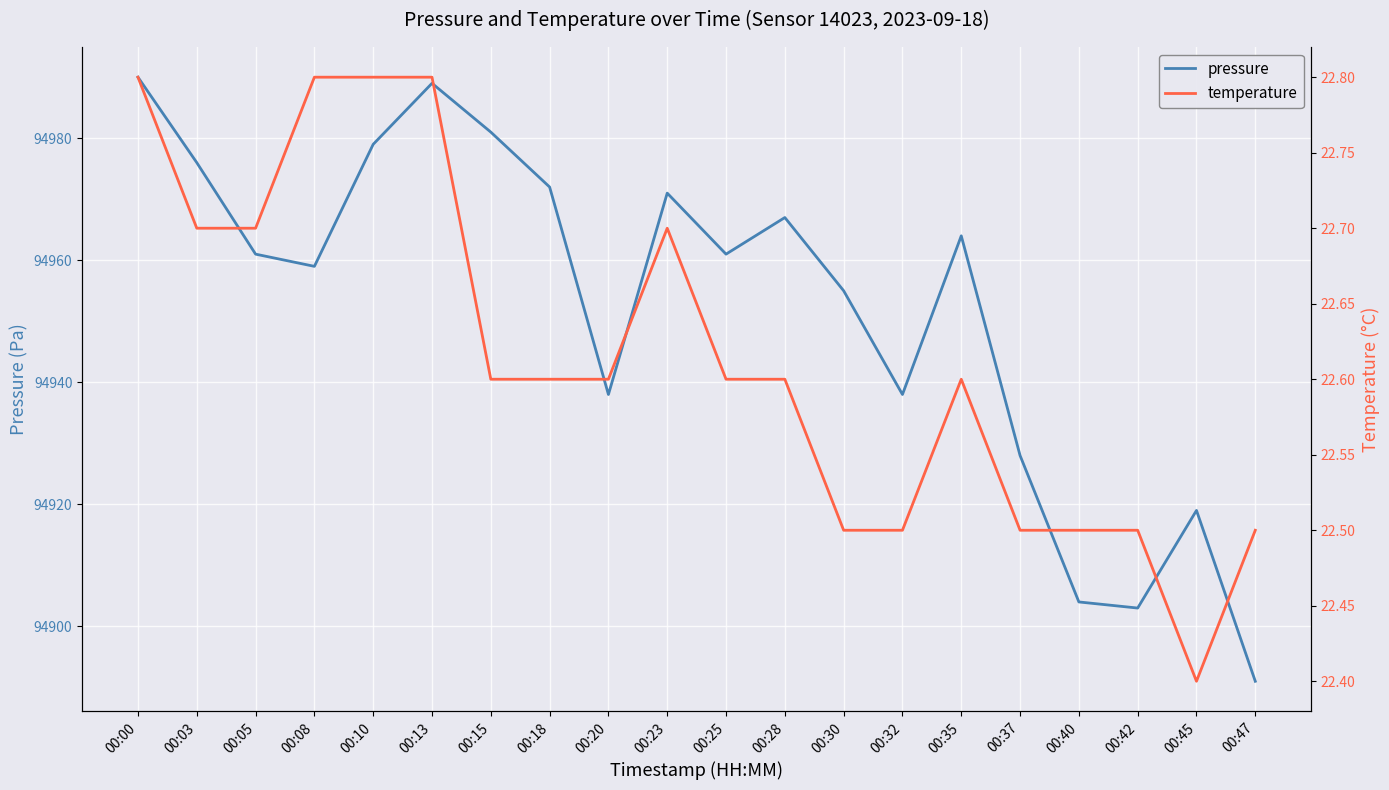

At which category is the sum across all series the highest?

00:00